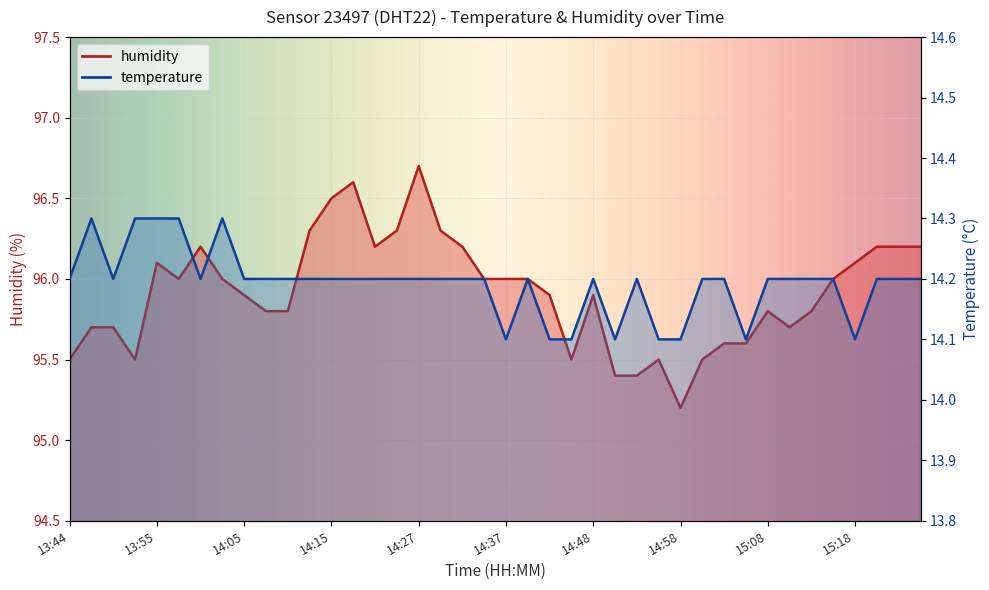

Is it true that temperature equals 14.2 at 14:05?

True